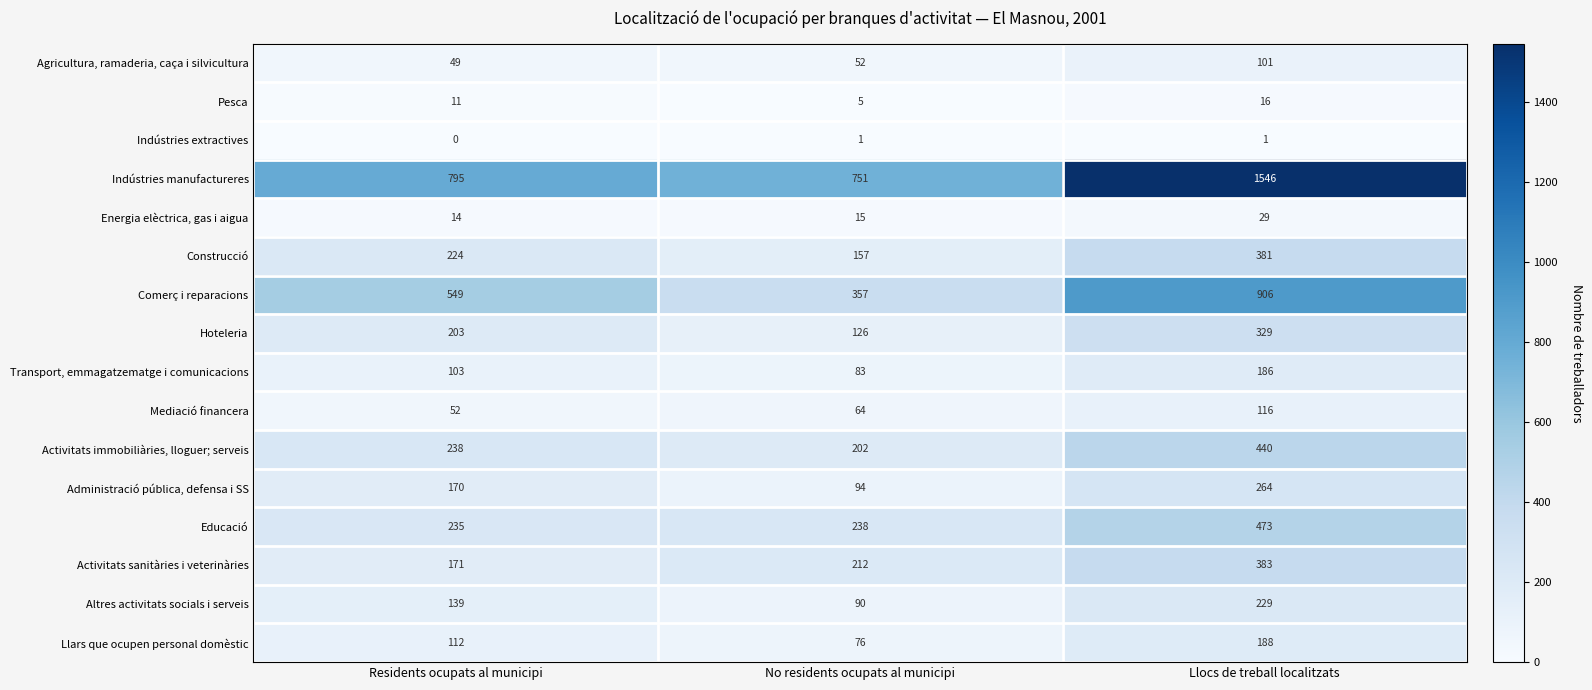

What is the difference between the highest and lowest values at No residents ocupats al municipi?

750